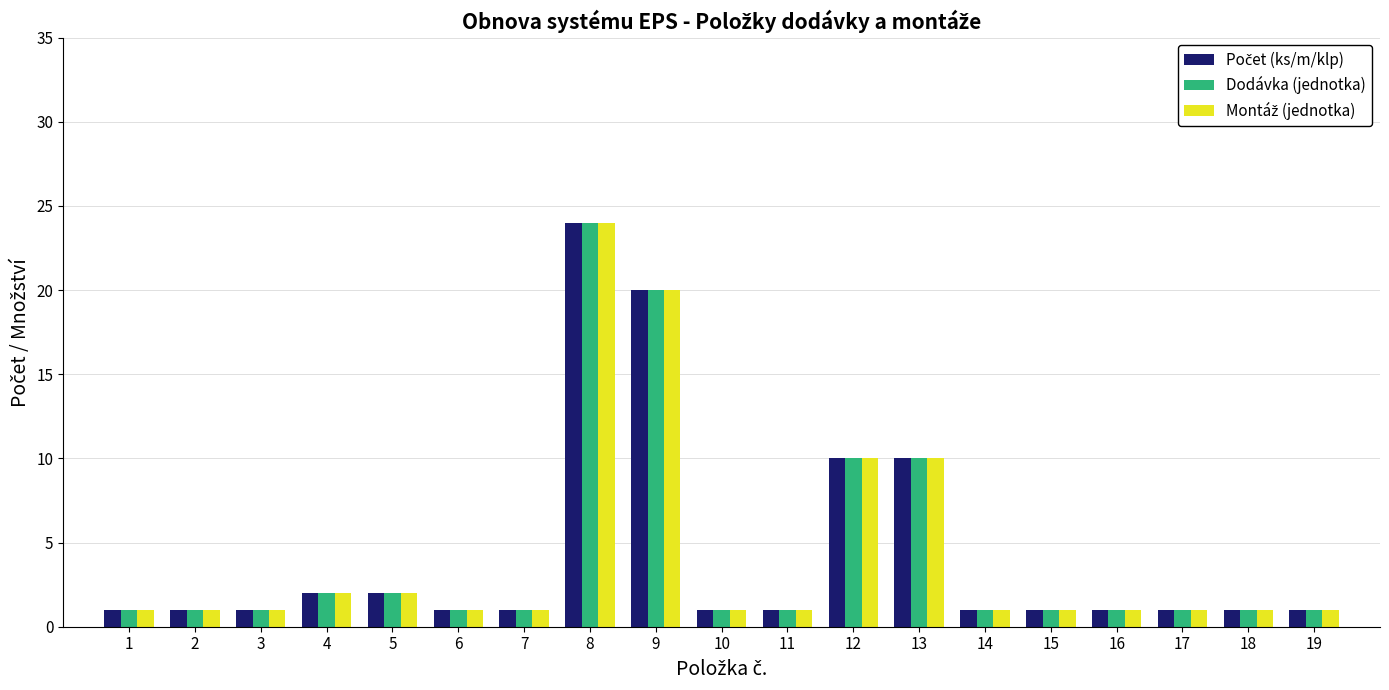

At which category is the sum across all series the highest?

8